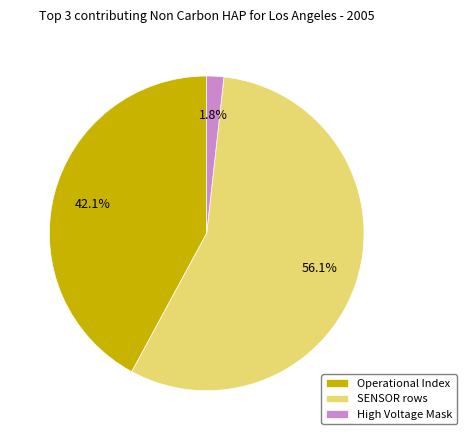

What is the largest slice in the pie chart?

SENSOR rows